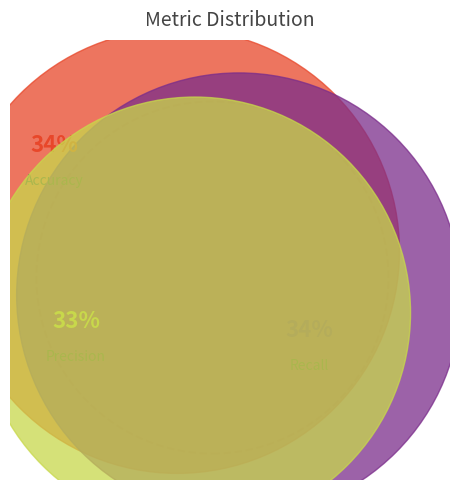

Rank the categories by value from highest to lowest.

Accuracy, Recall, Precision